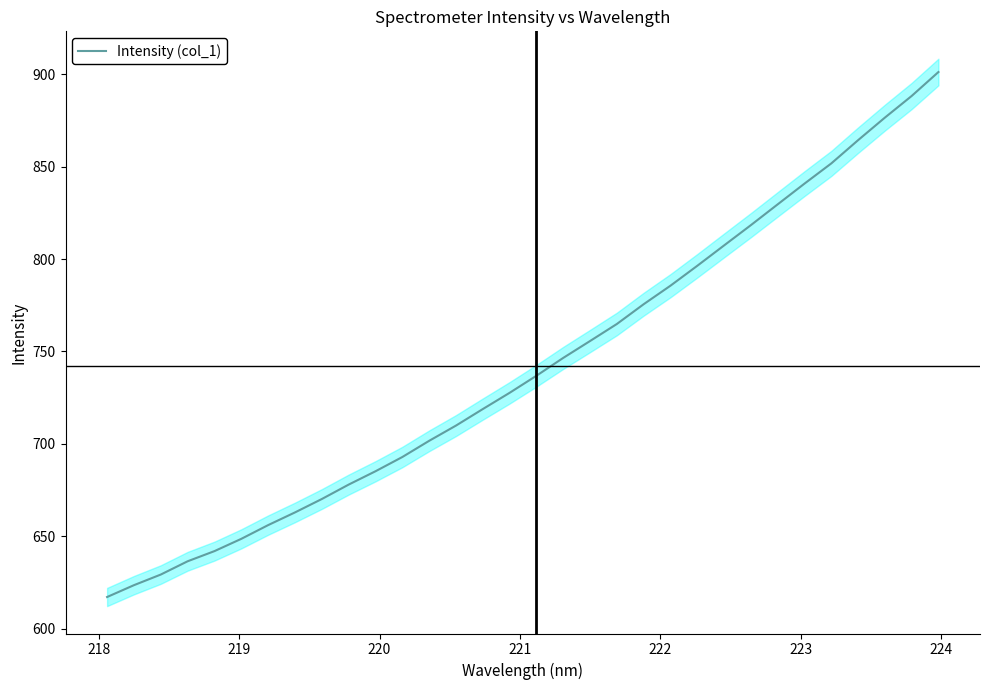

What is the average value?

741.9